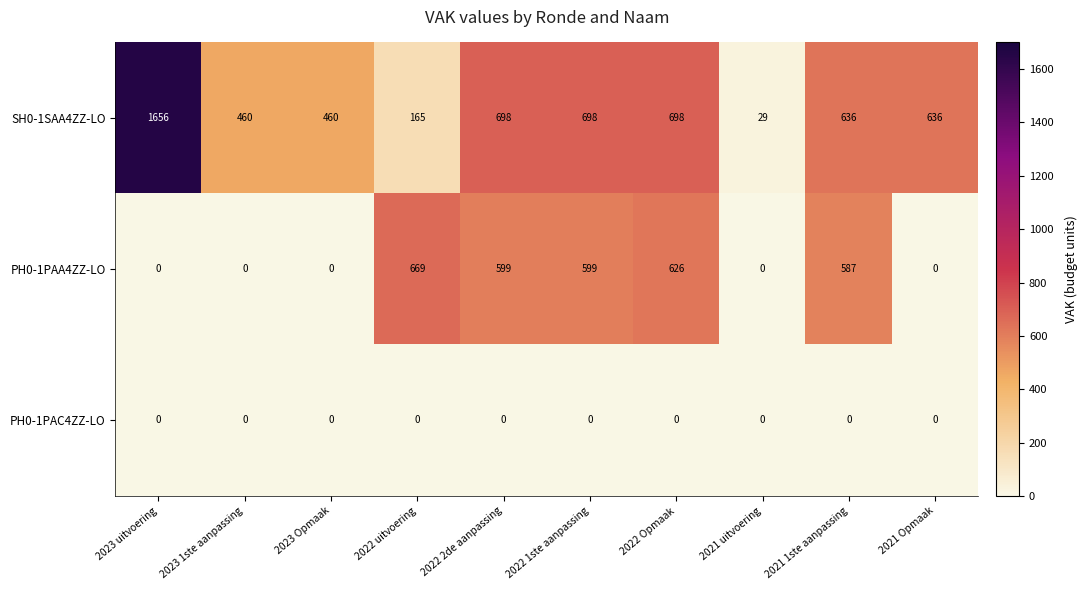

At how many categories does at least one series exceed 976?

1